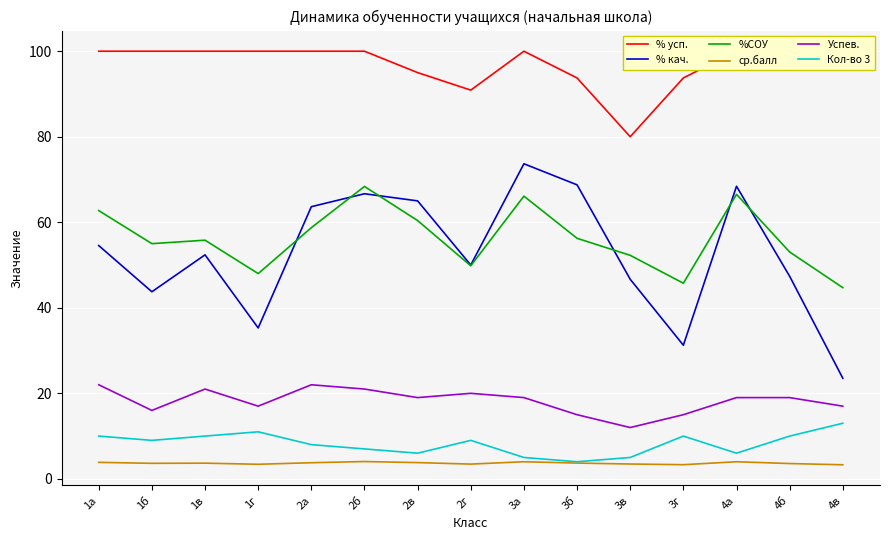

How many interior local peaks does the % усп. series have?

1